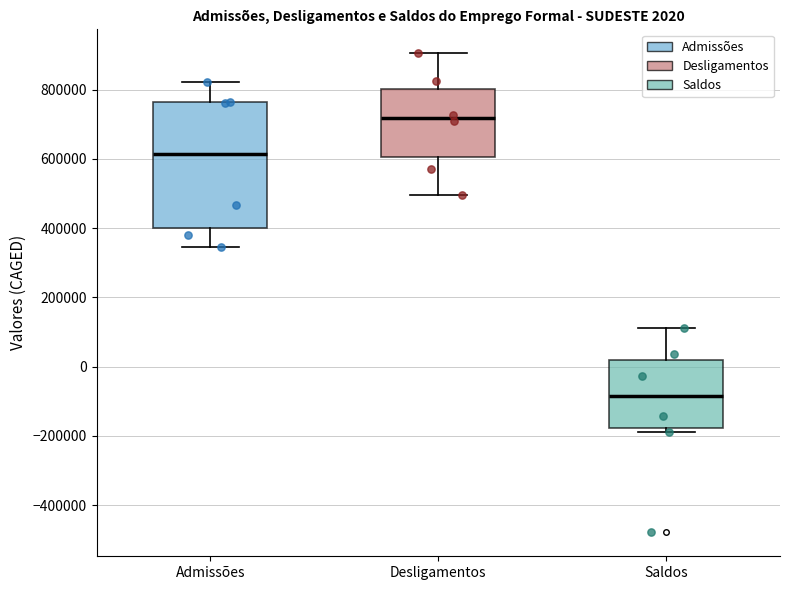

Which box is the tallest, from its lower edge to its upper edge?

Admissões